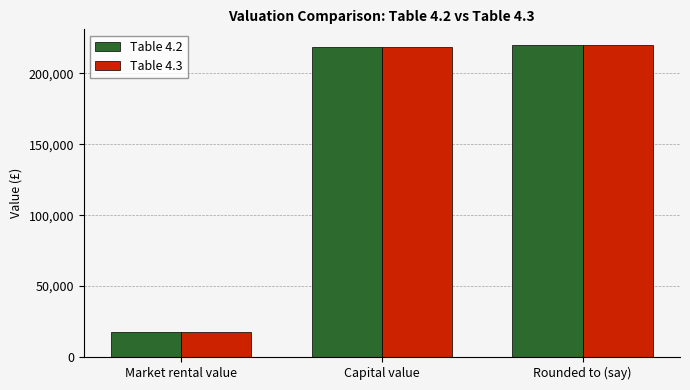

True or false: Table 4.3 has a value of 220000 at Rounded to (say).

True